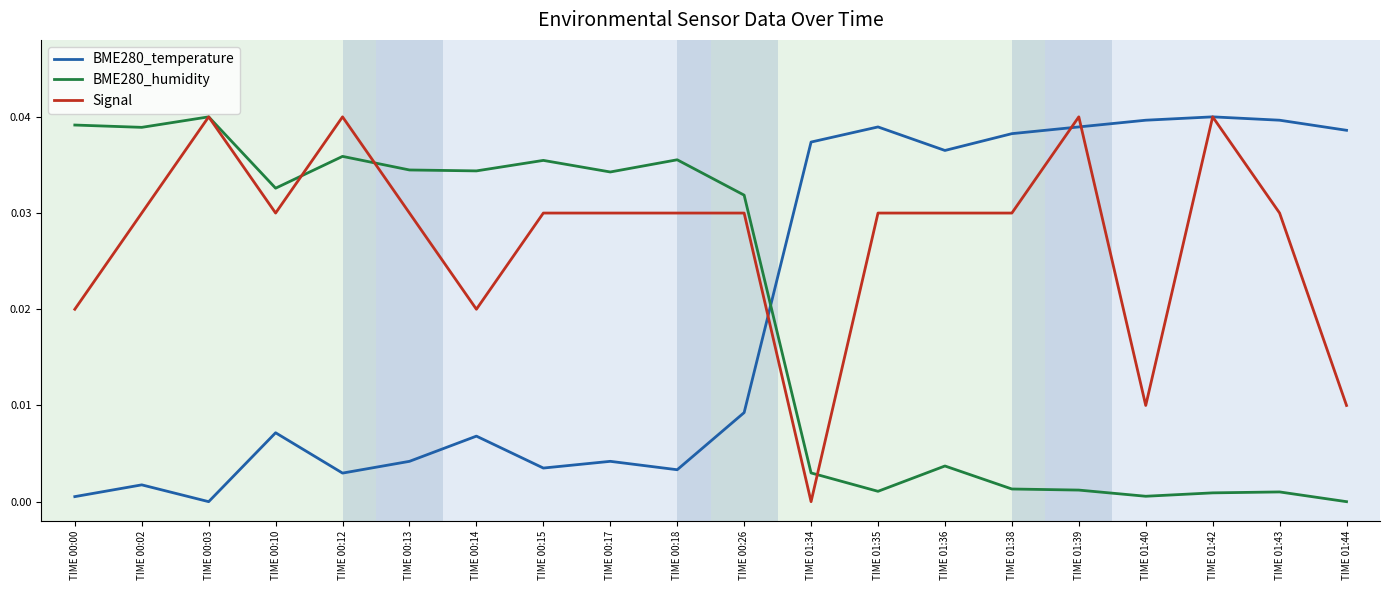

At TIME 00:02, list the series in order from smallest to largest.

BME280_temperature, Signal, BME280_humidity